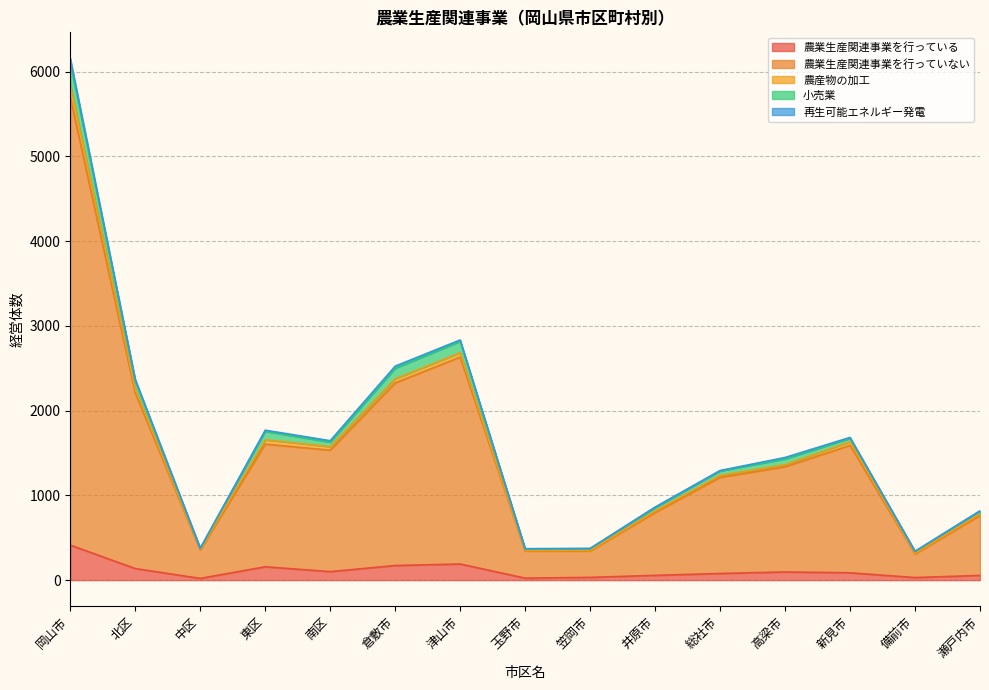

What is the label of the 6th point from the left?

倉敷市